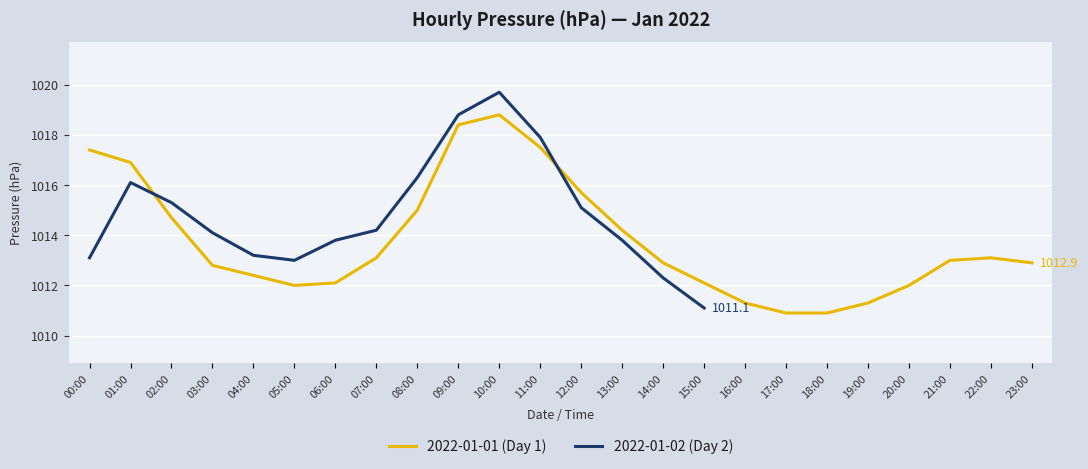

True or false: the data shows 1012.0 at 2022-01-01 05:00.

True